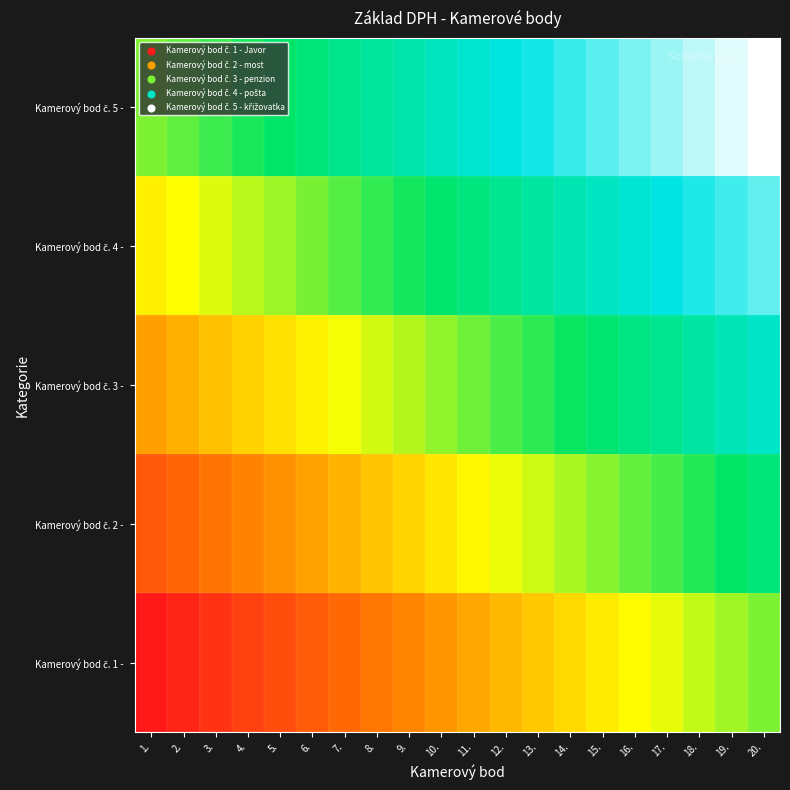

Which category has the highest value across all series?

20.